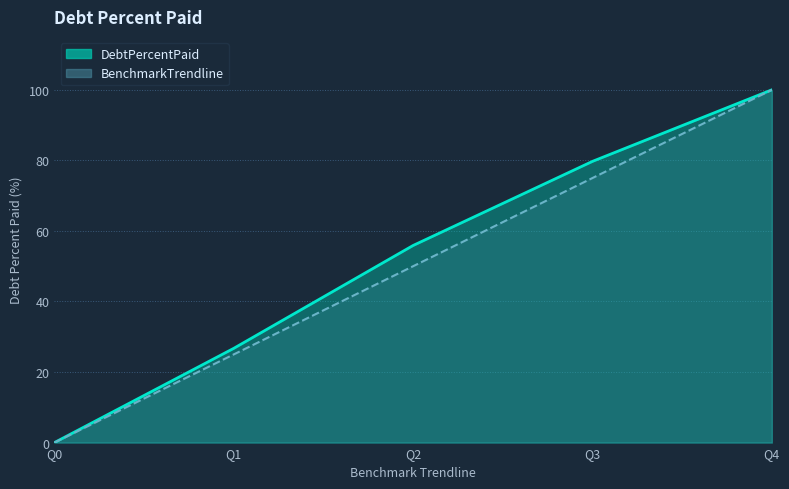

Where does the BenchmarkTrendline series first go above 50?

Q3